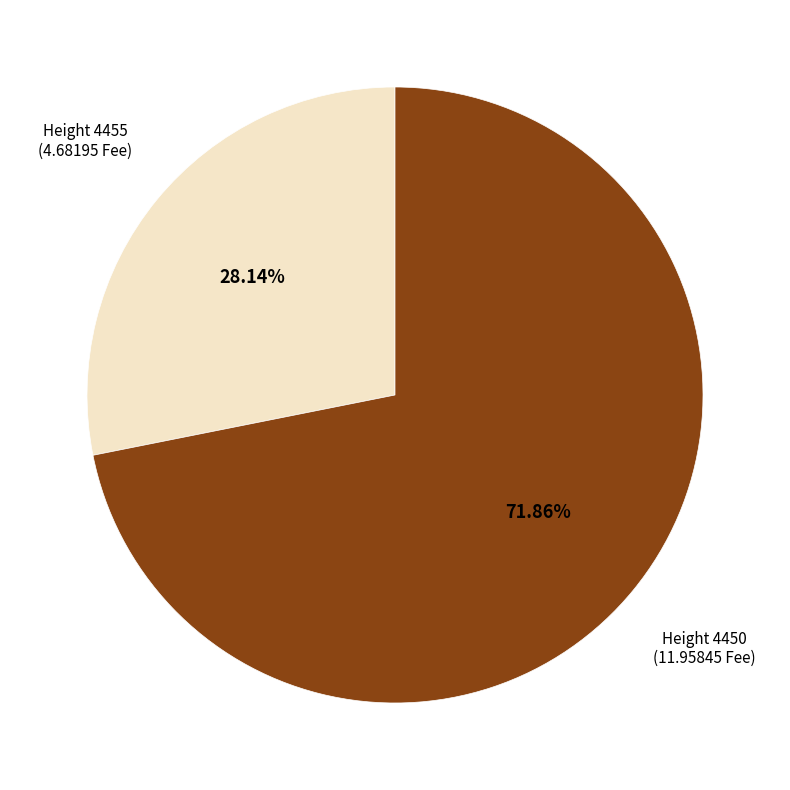

Which slice represents more than half of the pie?

Height 4450